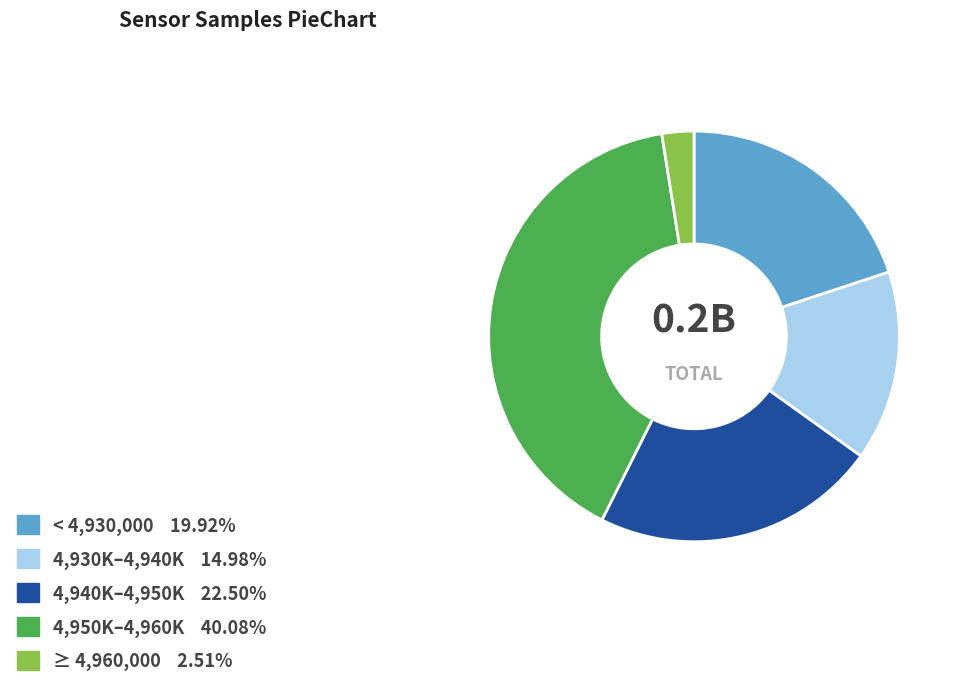

Does any single category account for the majority?

No